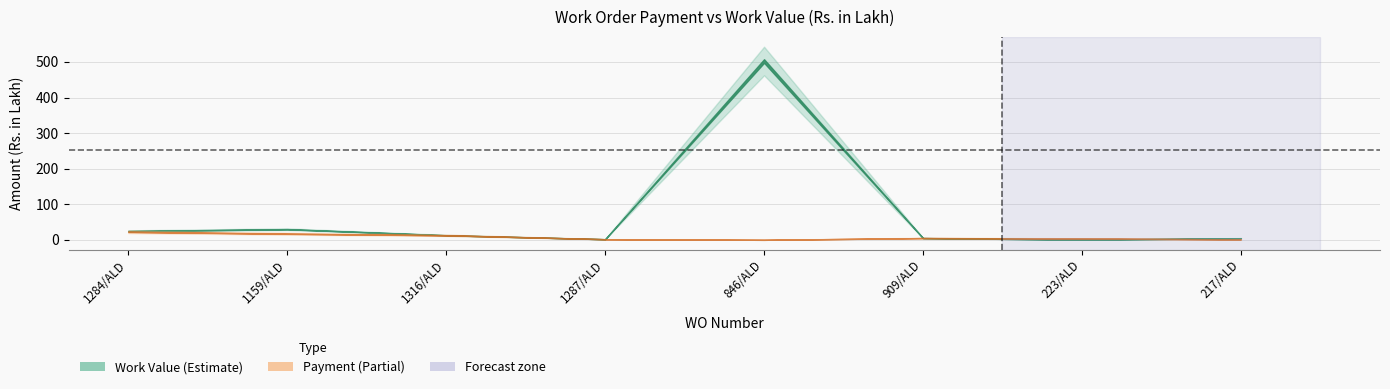

At how many categories does at least one series exceed 223?

1